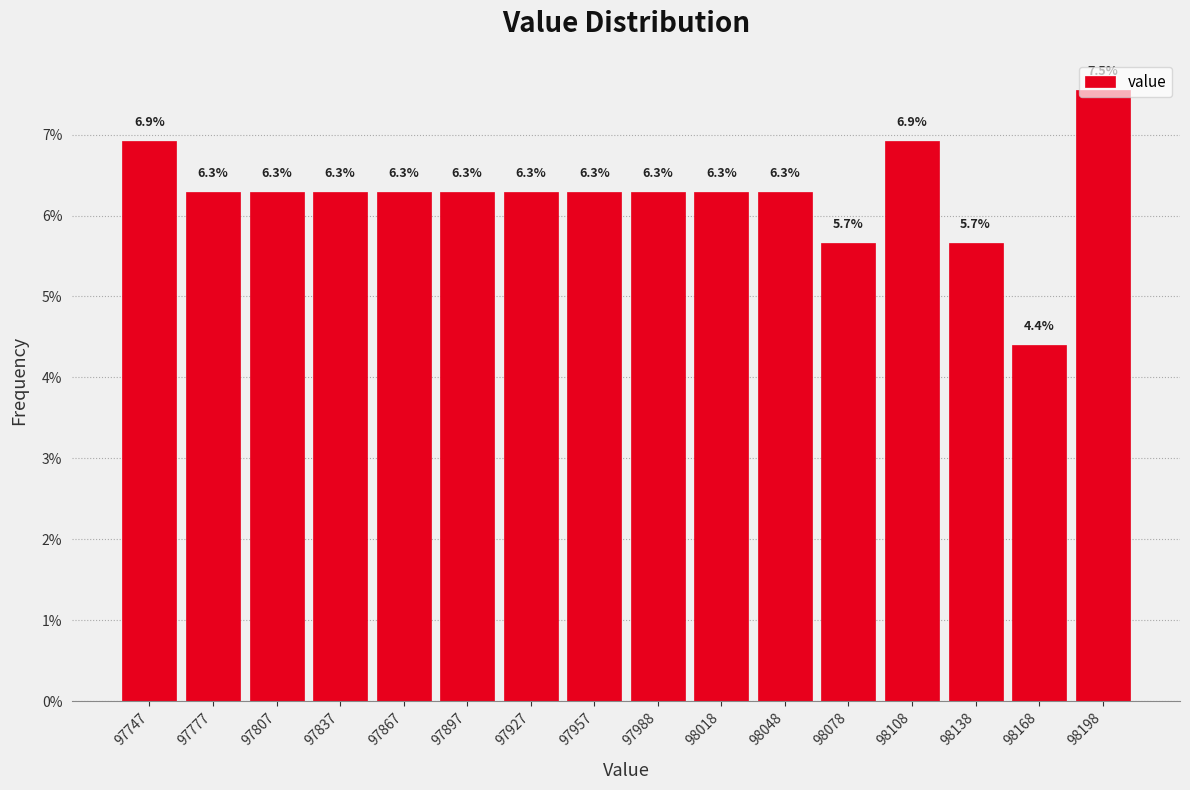

Which range on the x-axis has the tallest bar?

98185 to 98215